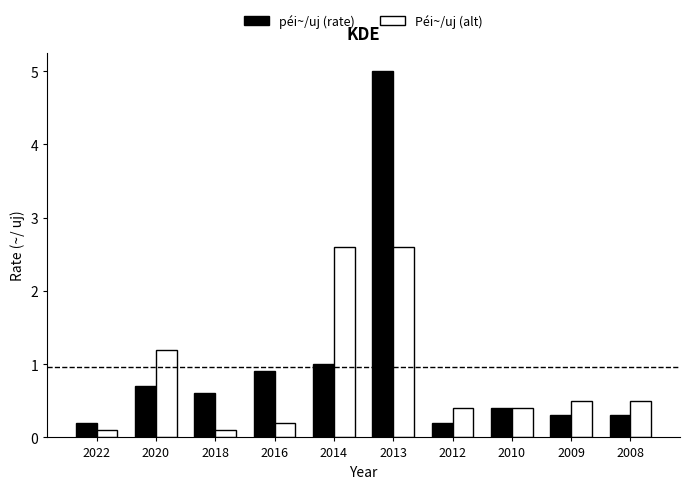

What is the average value of the Péi~/uj (alt) series?

0.9